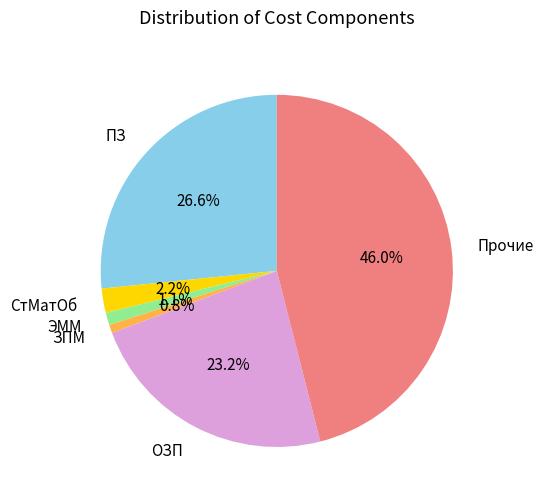

How many segments does this pie chart have?

6